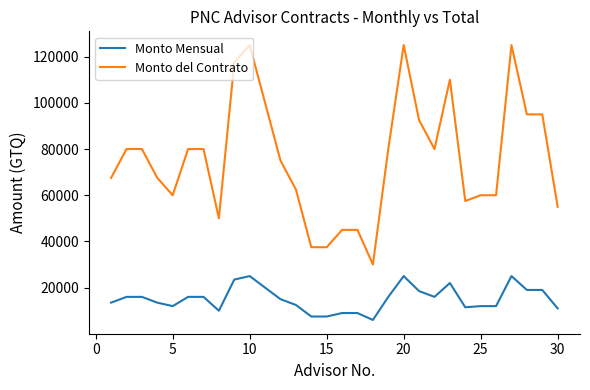

List the series in order of their overall mean, highest first.

Monto del Contrato, Monto Mensual